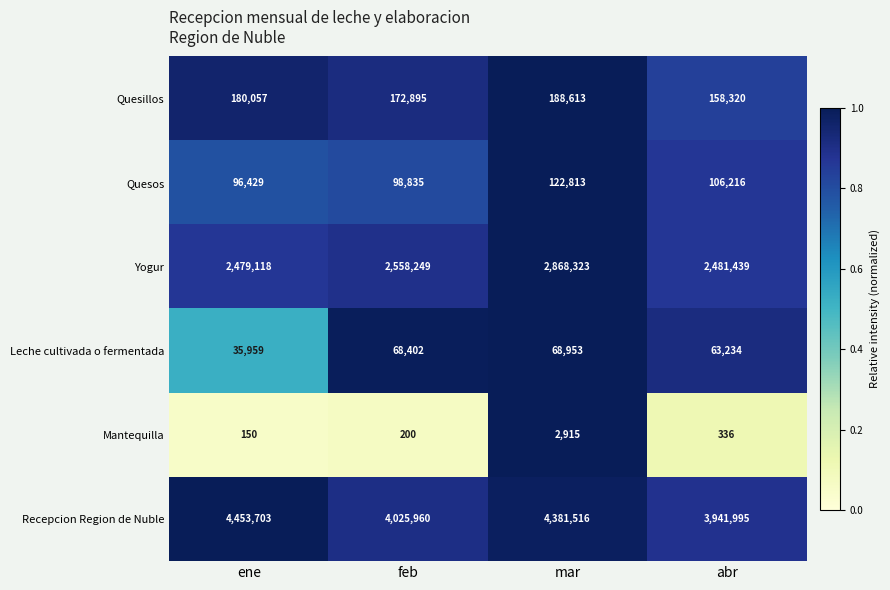

The value of Recepcion Region de Nuble at mar is 4381516. True or false?

True